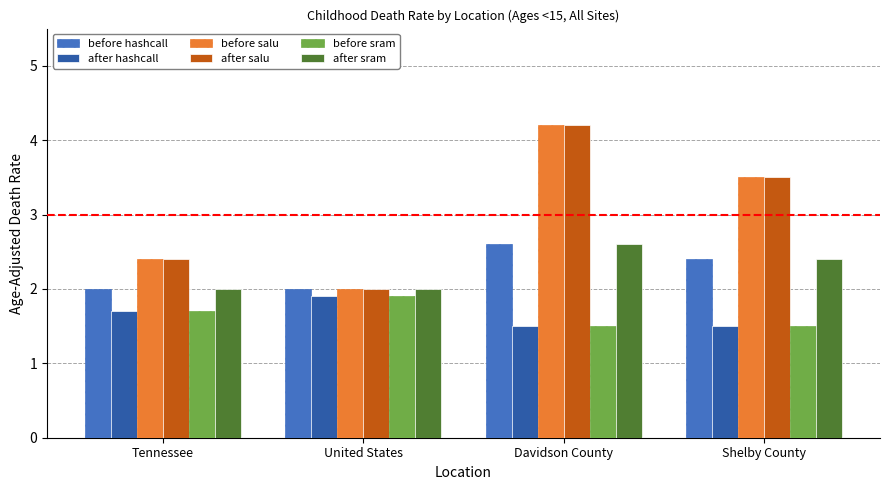

What is the sum of all before hashcall values?

9.0